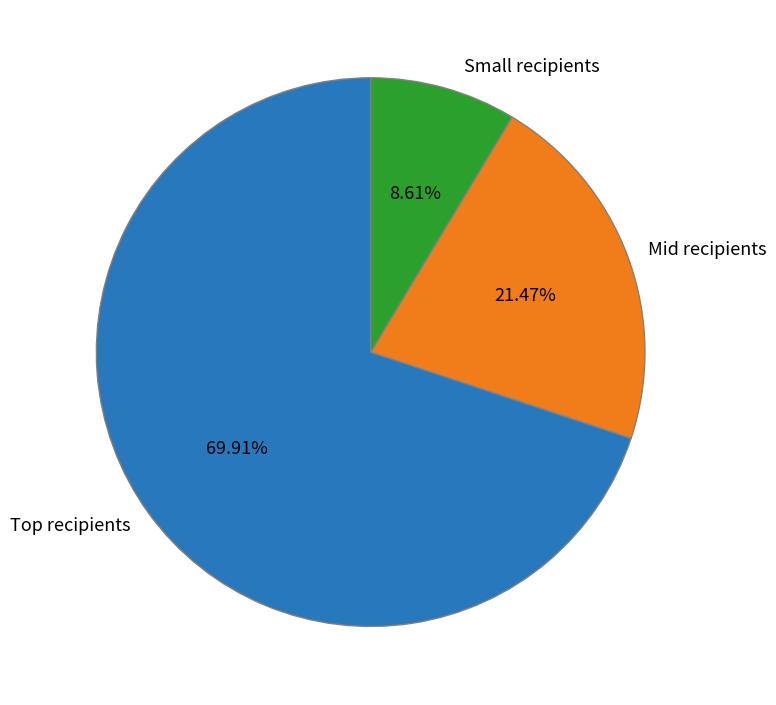

How many slices are in this pie chart?

3